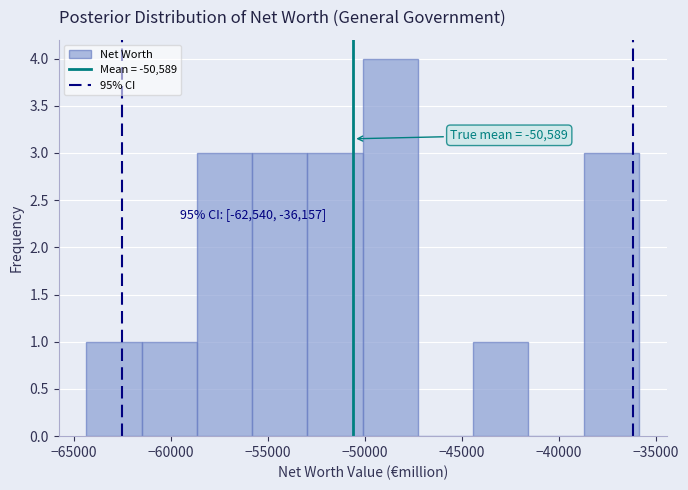

Which range on the x-axis has the tallest bar?

-50000 to -47500